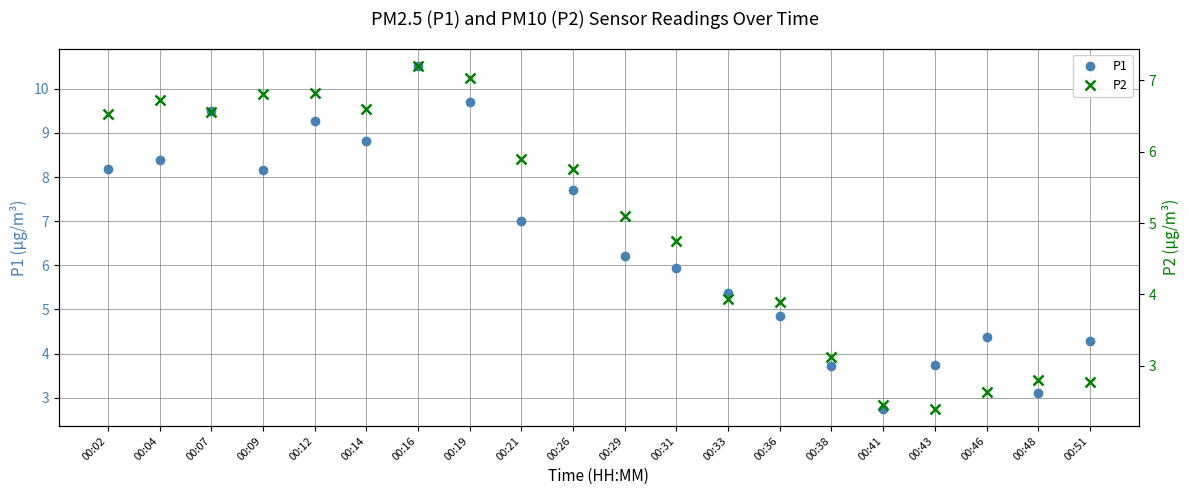

How many data points does each series have?

20